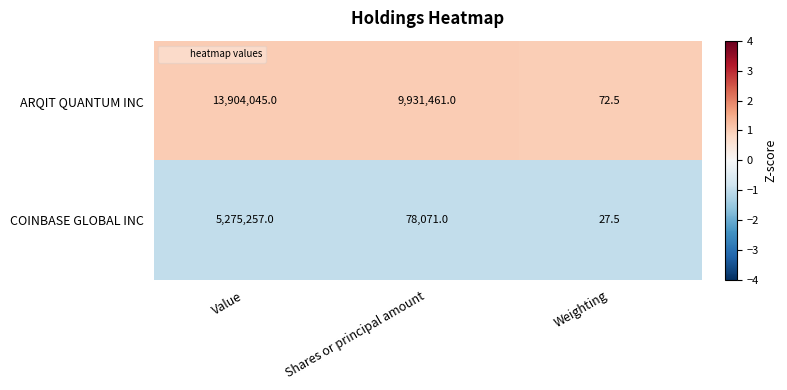

What is the spread (max minus min) of values at Value?

8628788.0